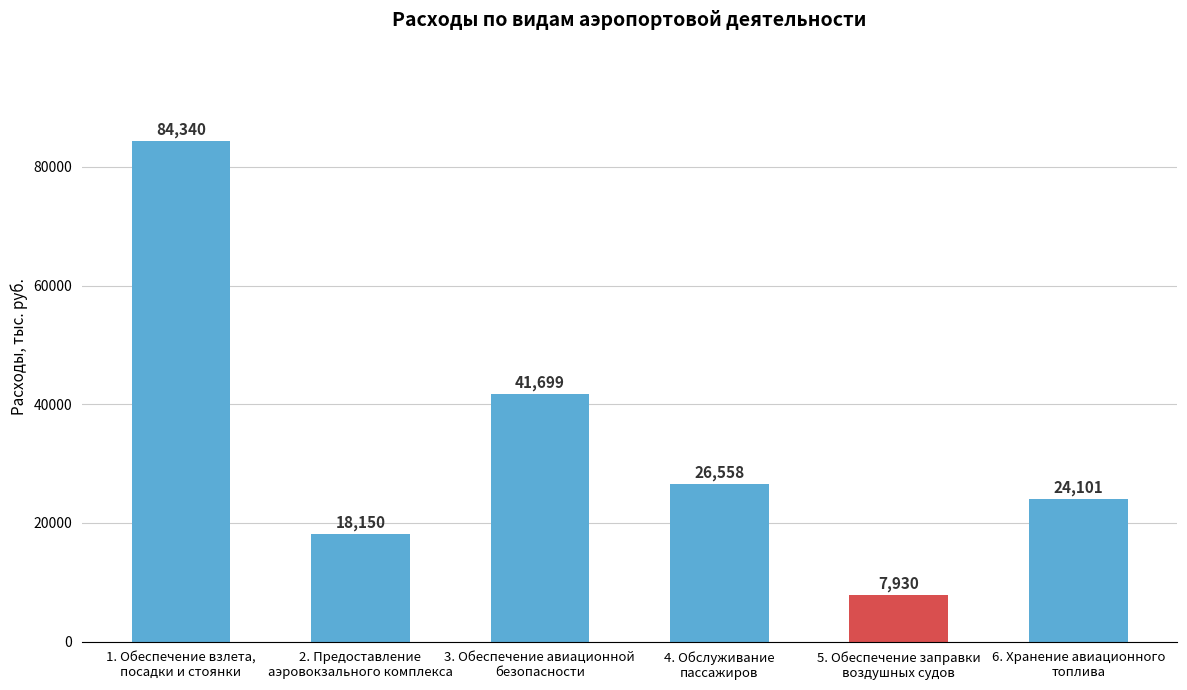

Are the bars horizontal?

No